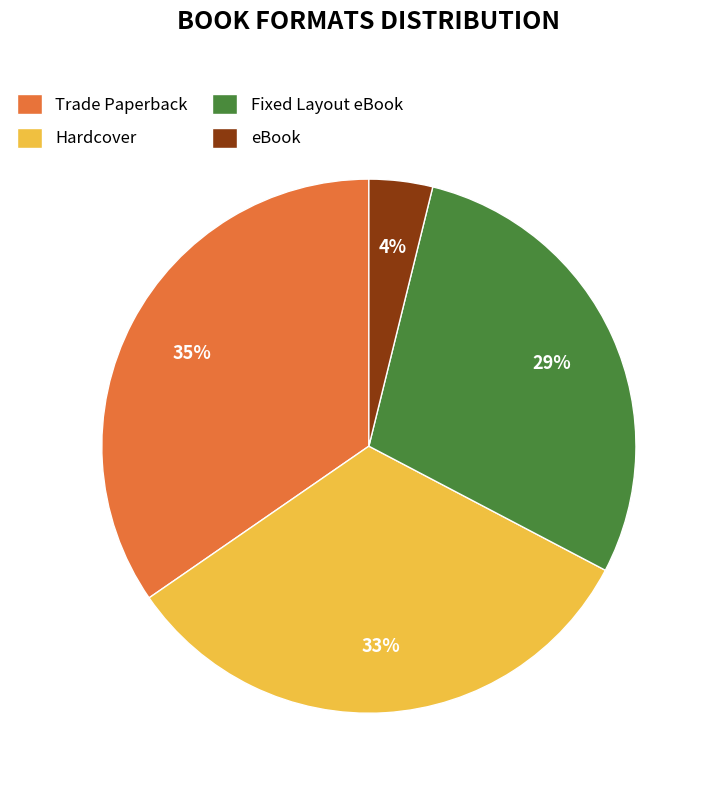

Is there a majority slice in this chart?

No